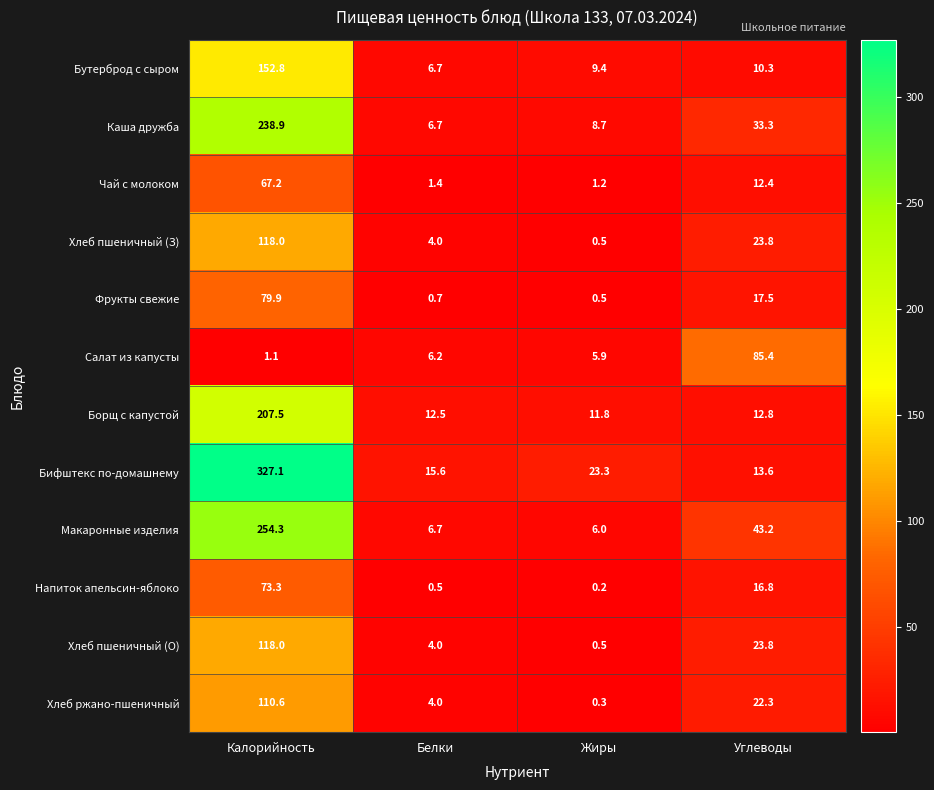

What is the total value across all series at Белки?

69.0